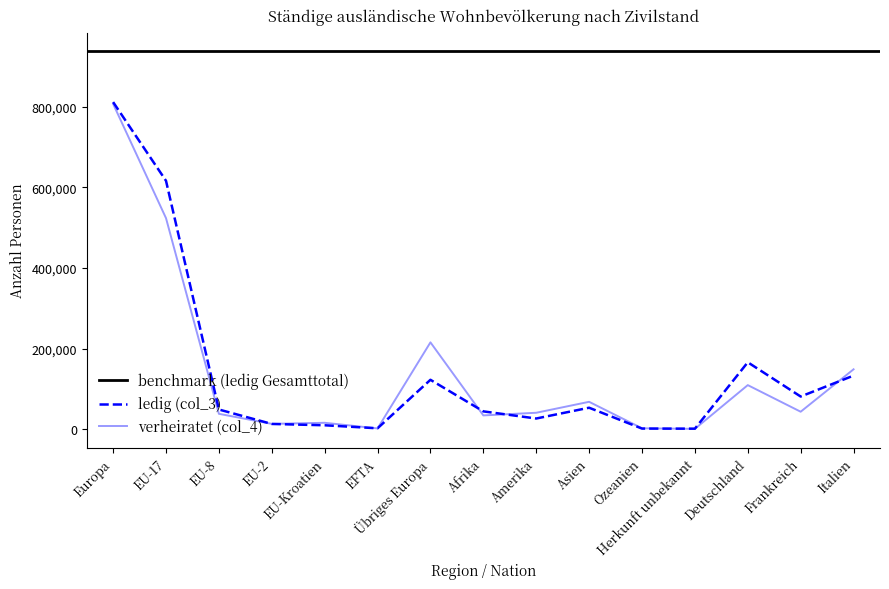

Reading right to left, what are all the values shown in this chart?

ledig (col_3): Italien=132854	Frankreich=80894	Deutschland=165905	Herkunft unbekannt=1064	Ozeanien=1319	Asien=53090	Amerika=26307	Afrika=44045	Übriges Europa=122430	EFTA=2010	EU-Kroatien=9519	EU-2=12814	EU-8=48654	EU-17=616556	Europa=811983
verheiratet (col_4): Italien=148472	Frankreich=43141	Deutschland=109239	Herkunft unbekannt=614	Ozeanien=2034	Asien=67775	Amerika=40576	Afrika=34003	Übriges Europa=215394	EFTA=1703	EU-Kroatien=15689	EU-2=13012	EU-8=37969	EU-17=523806	Europa=807573